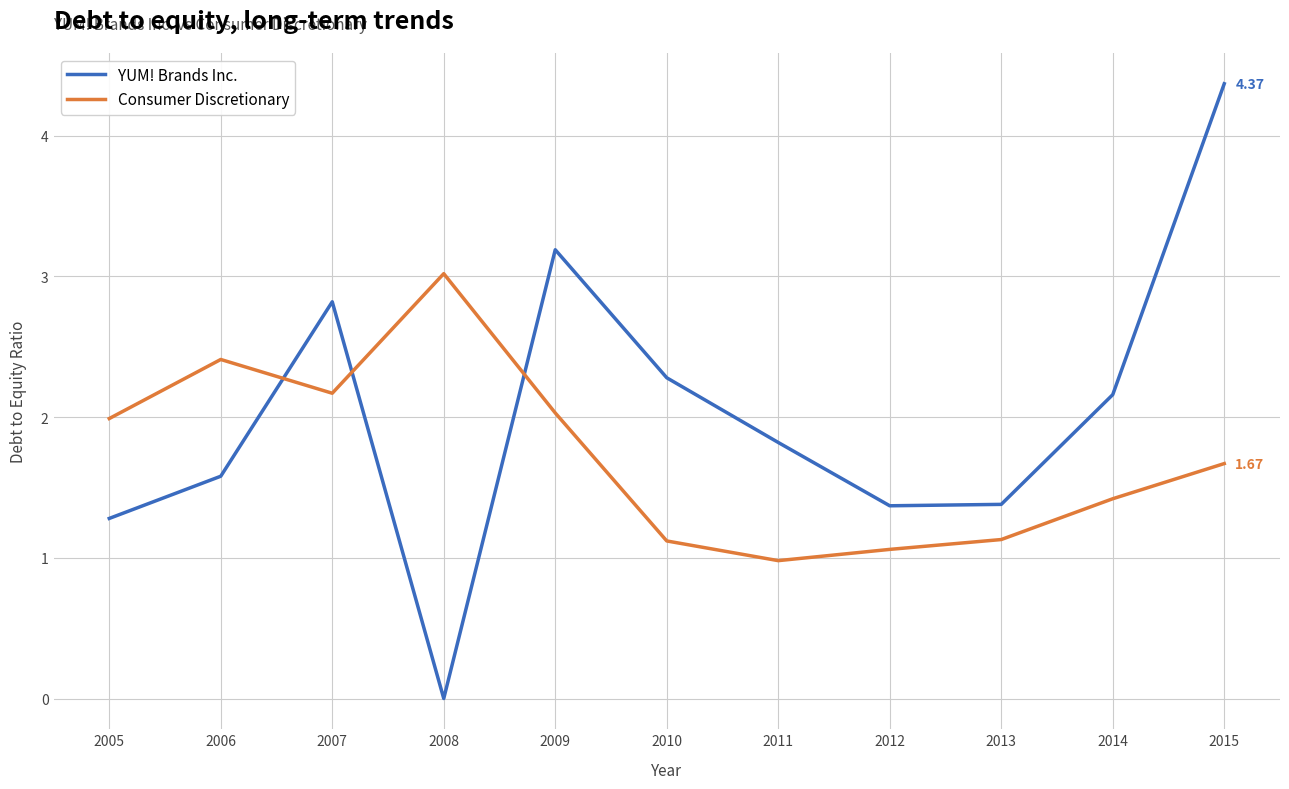

Between 2005 and 2012, which series saw the biggest shift?

Consumer Discretionary